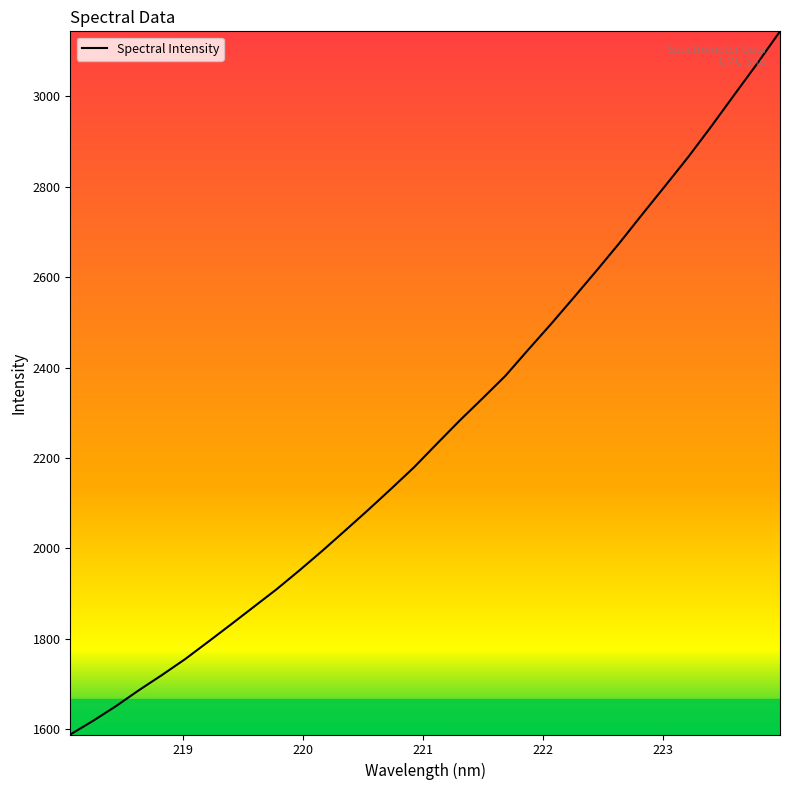

How many lines are shown in the chart?

1